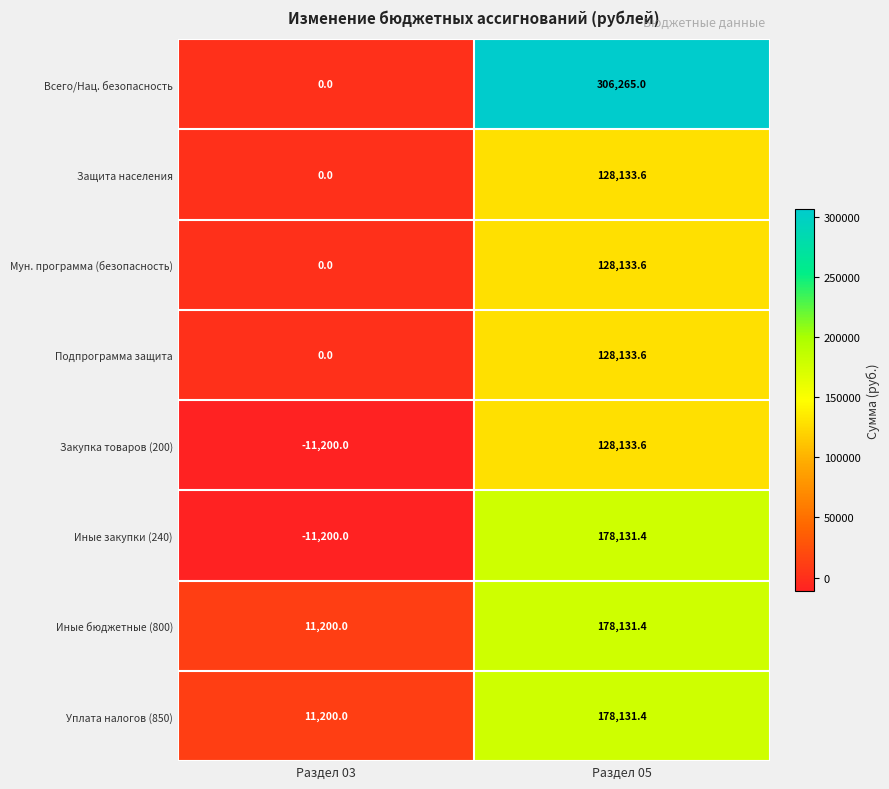

How many data points does each series have?

2